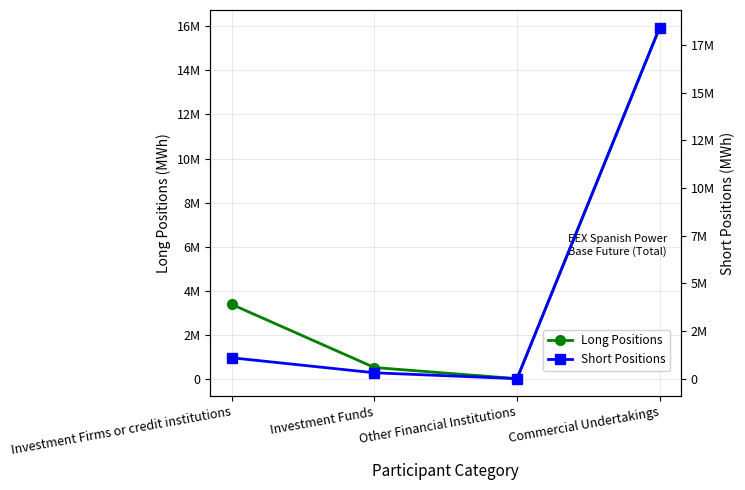

How many data points in Short Positions are above 1095807?

1